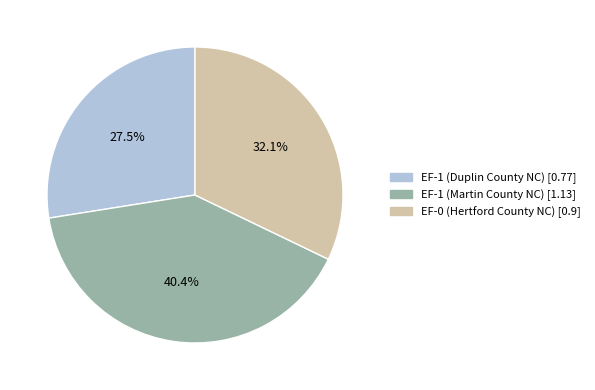

Count the number of slices in the pie.

3